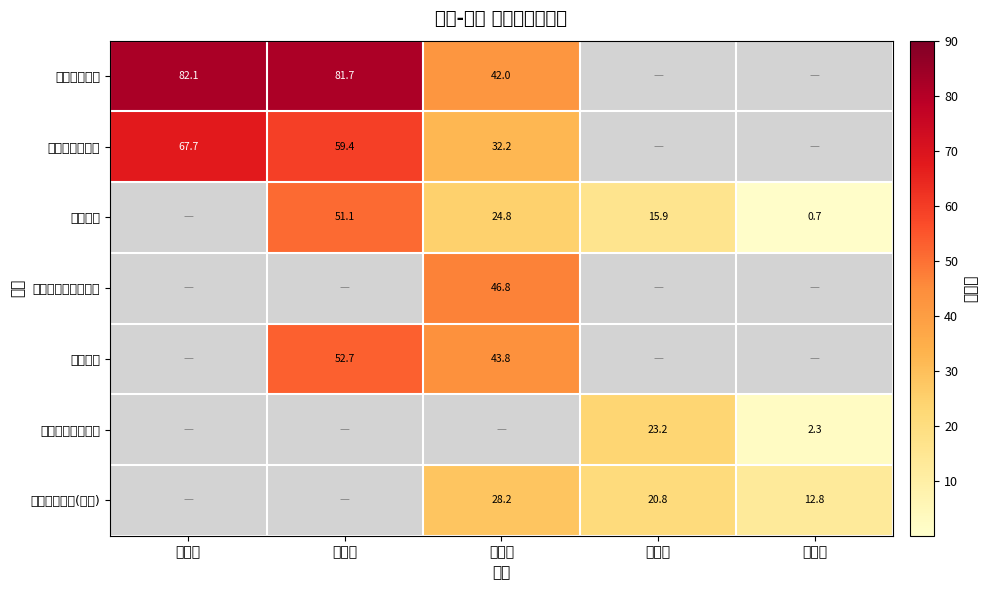

How many distinct data groups are displayed?

7